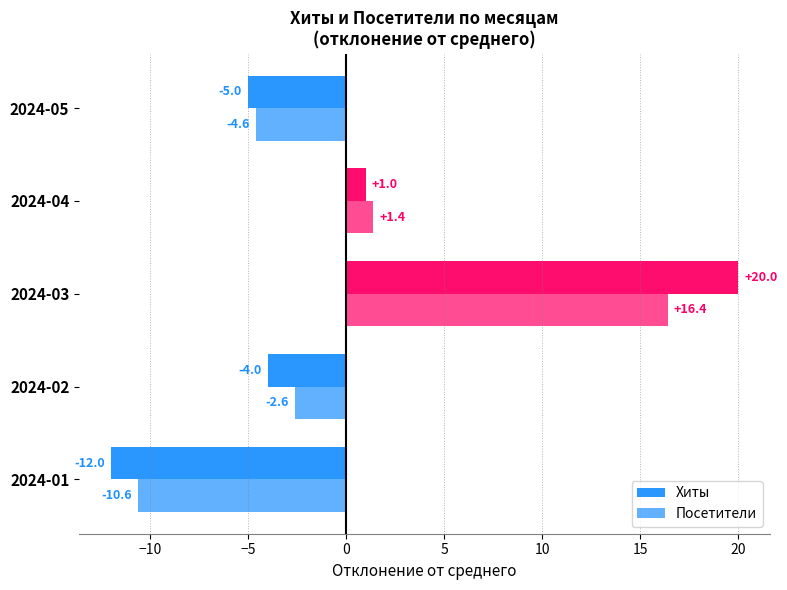

How many negative values does the Хиты series have?

3